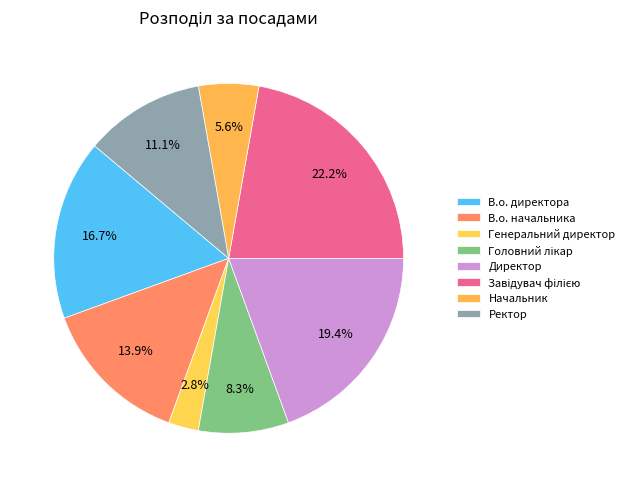

True or false: Директор accounts for 19% of the total.

True